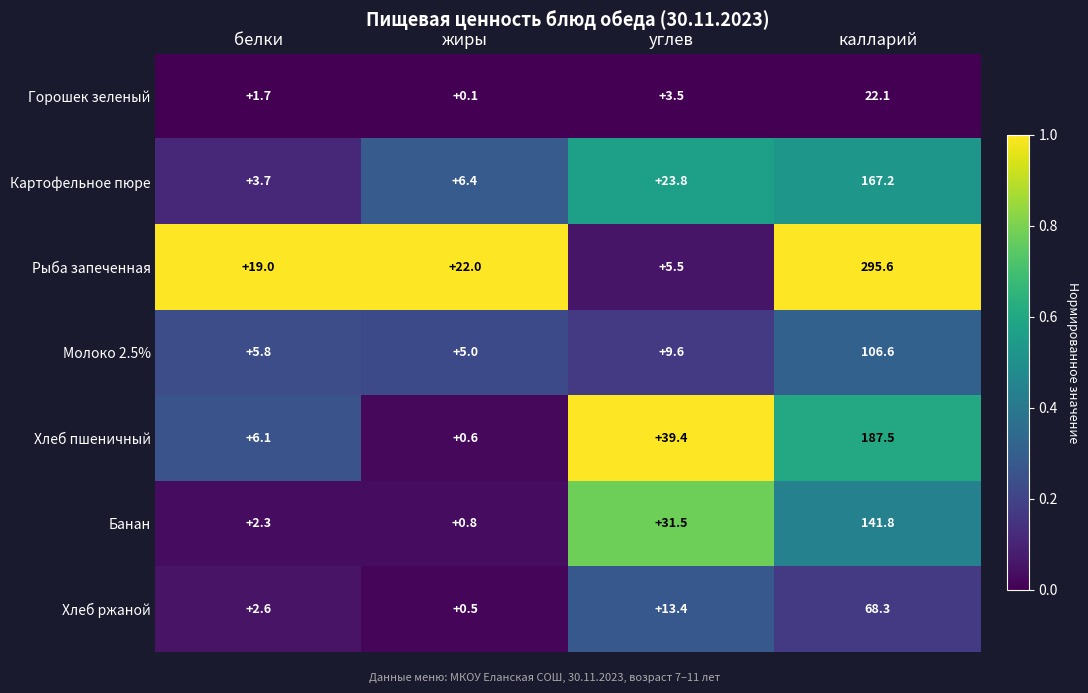

What is the total value across all series at углев?

126.7